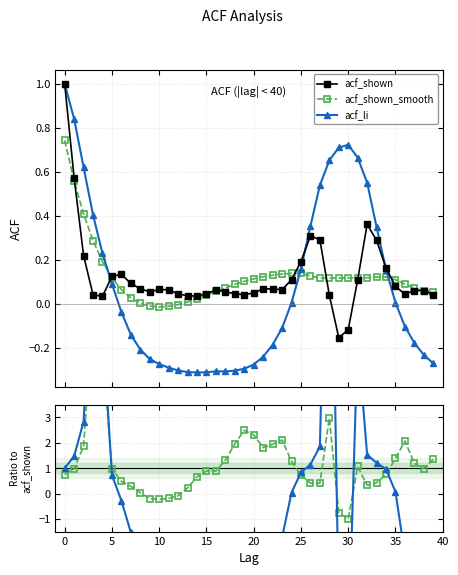

What is the average value of the acf_li / acf_shown series?

-1.5